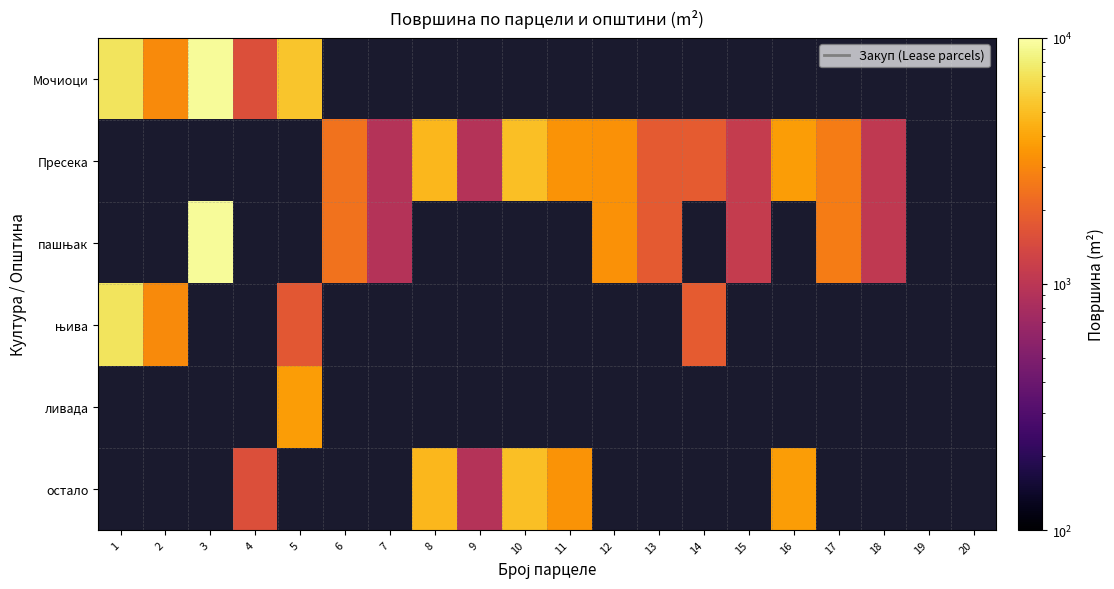

List the series in order of their peak value, lowest first.

ливада, Пресека, остало, њива, Мочиоци, пашњак